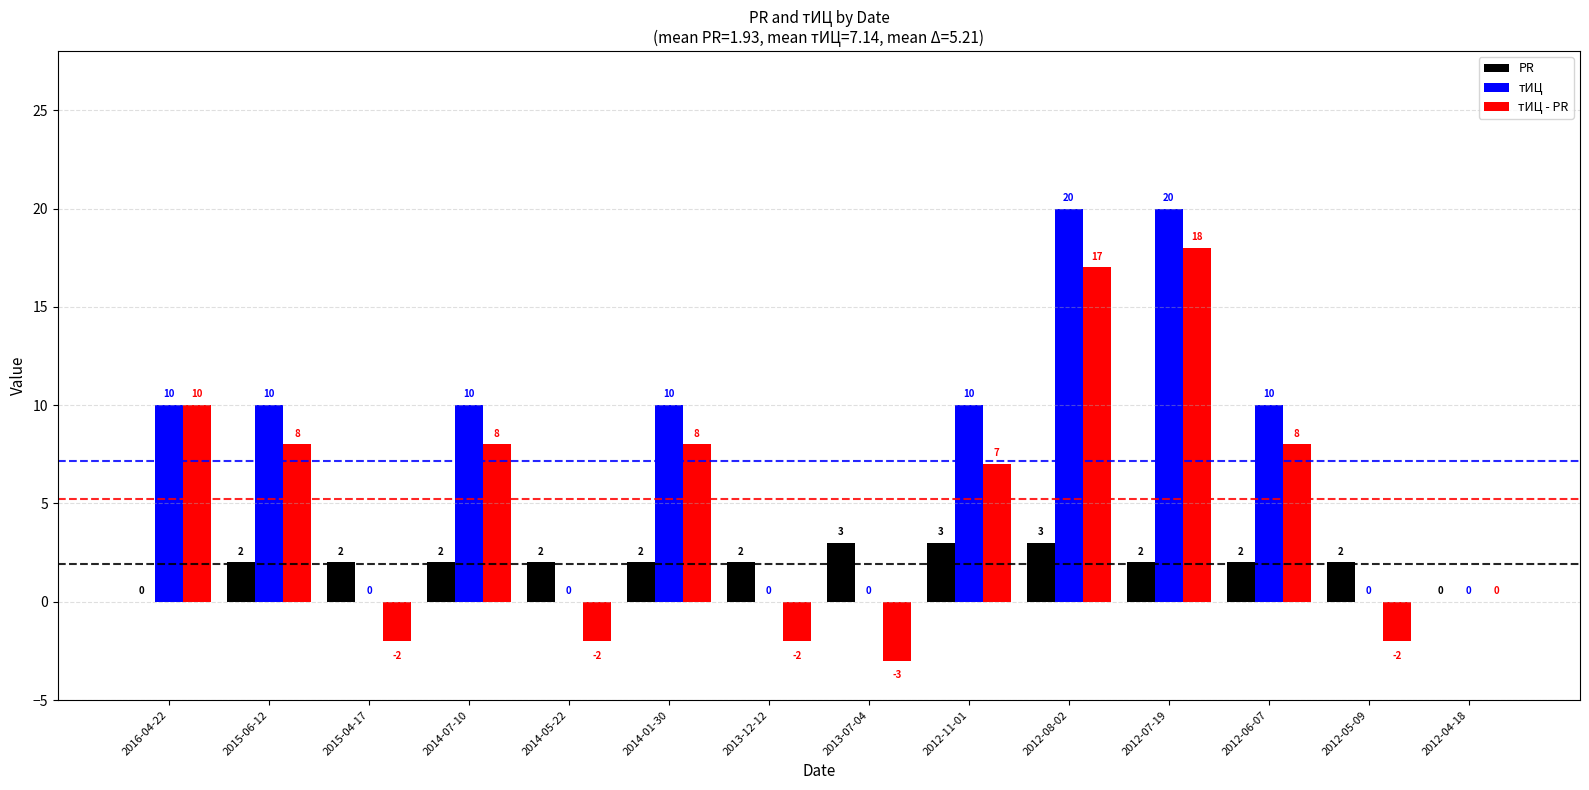

What is the sum of all тИЦ - PR values?

73